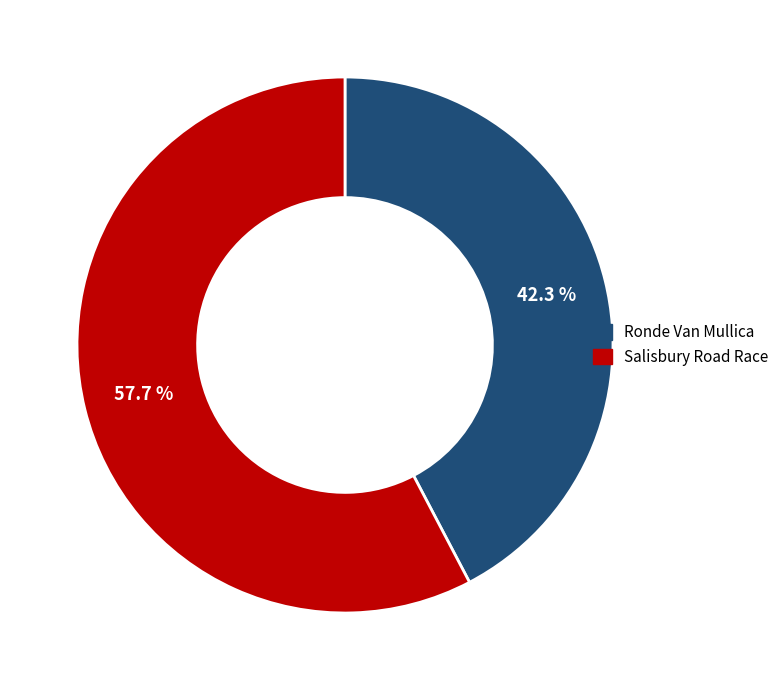

Which category has the smallest portion of the pie?

Ronde Van Mullica